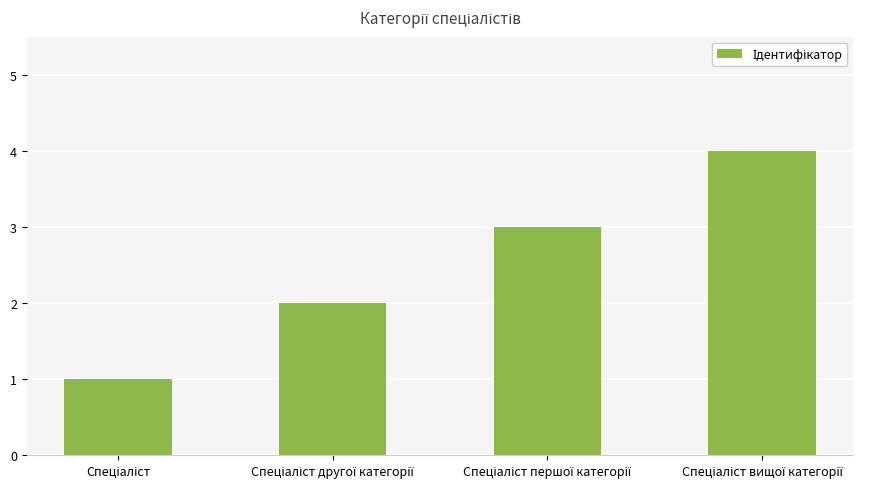

Are the bars grouped side by side (vs. stacked)?

No